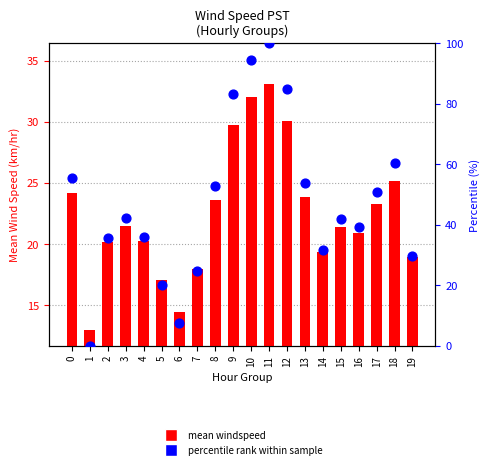

At which category is the sum across all series the highest?

11